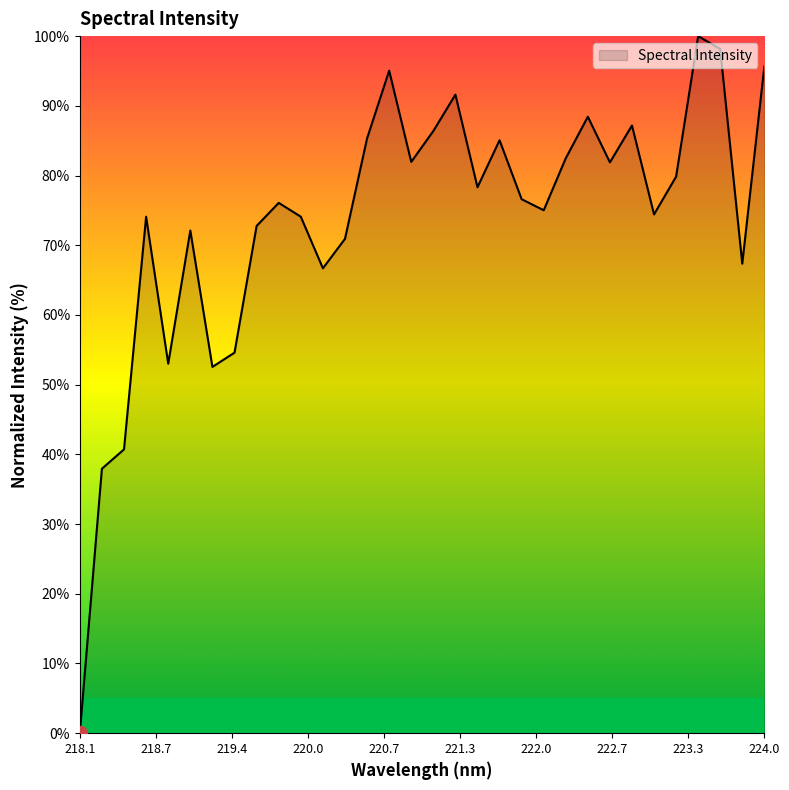

What is the difference between the maximum and minimum values?

100.0